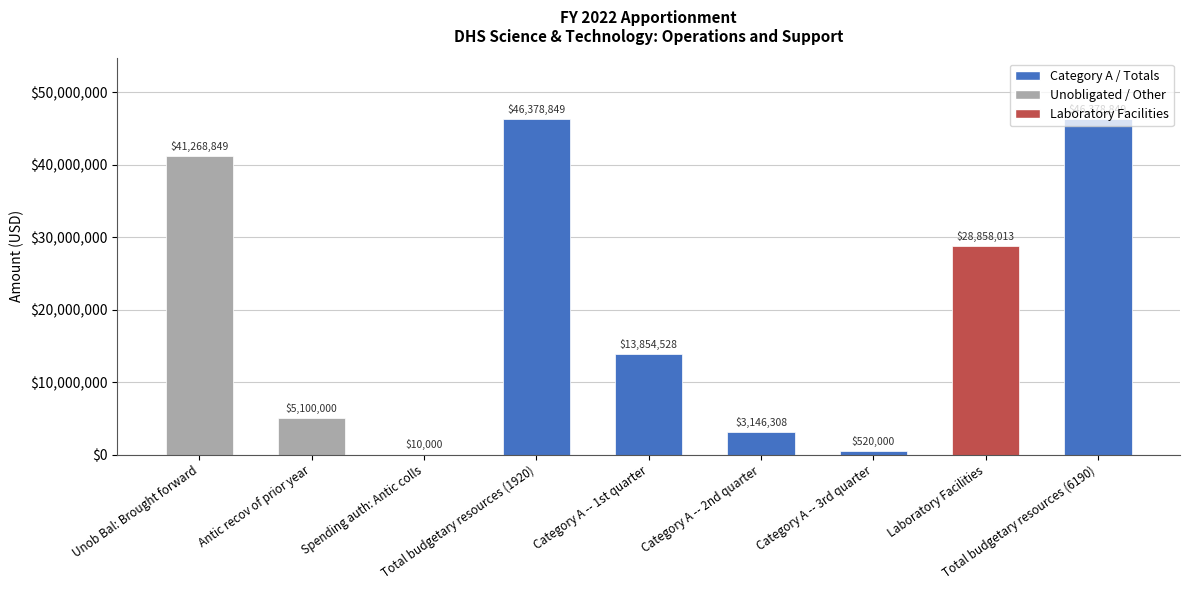

Reading right to left, what are all the values shown in this chart?

46378849	28858013	520000	3146308	13854528	46378849	10000	5100000	41268849